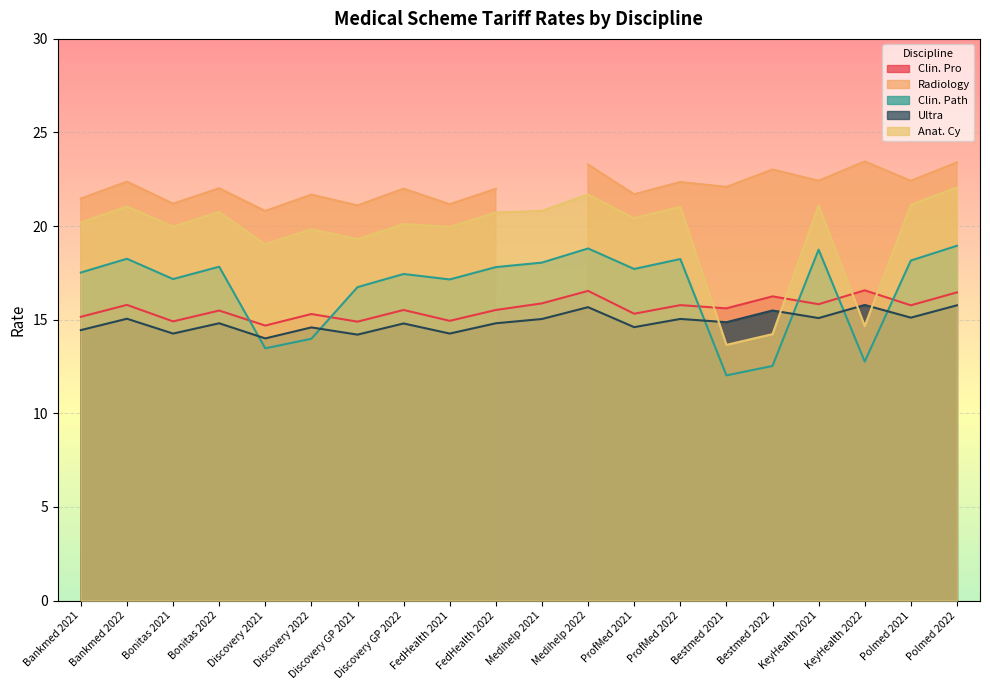

True or false: Clin. Pro has more than 1 interior local peaks.

True